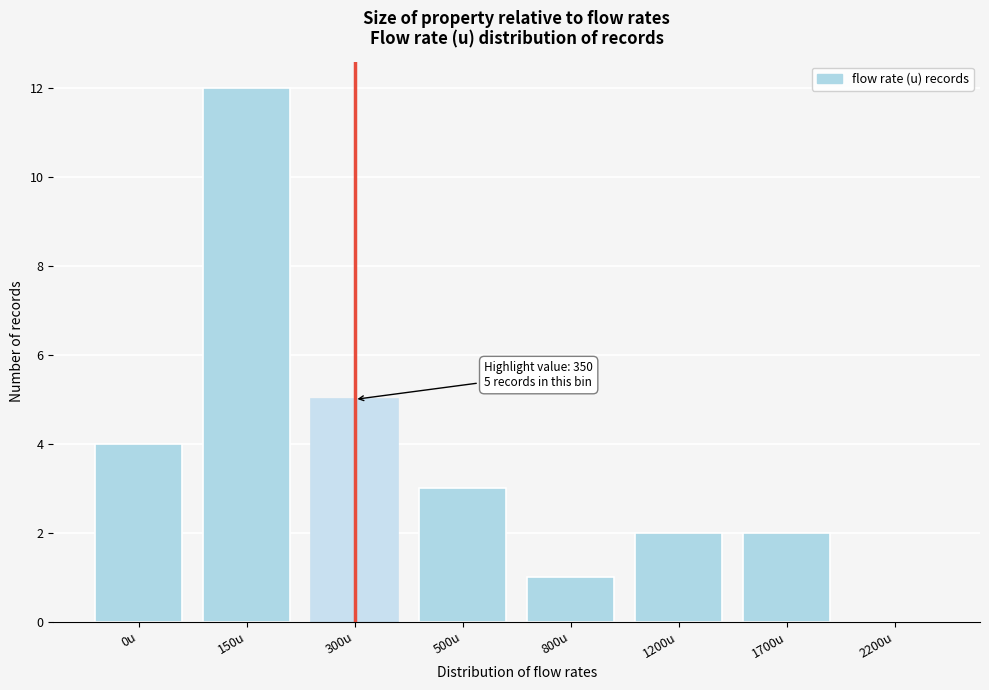

Reading right to left, transcribe all the data shown in this chart.

2200u=0	1700u=2	1200u=2	800u=1	500u=3	300u=5	150u=12	0u=4